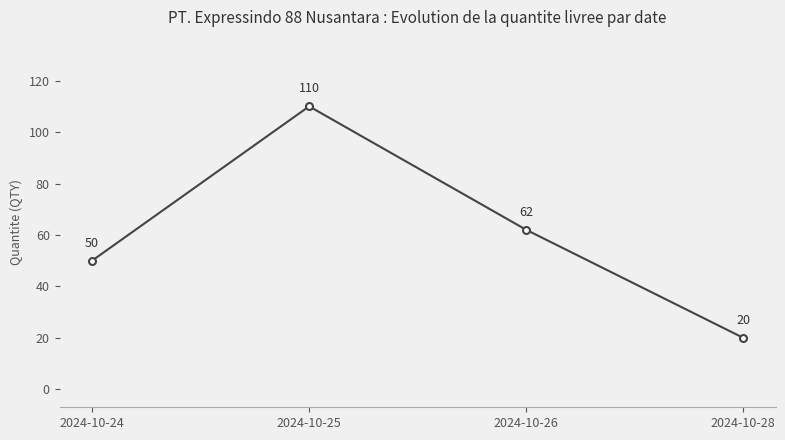

How many distinct data groups are displayed?

1